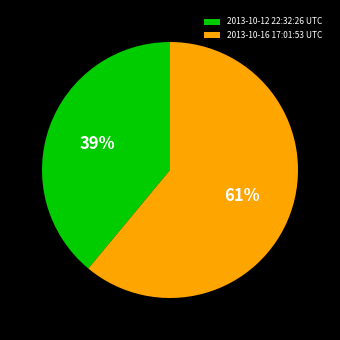

To the nearest percent, what is the combined percentage of 2013-10-16 17:01:53 UTC and 2013-10-12 22:32:26 UTC?

100%